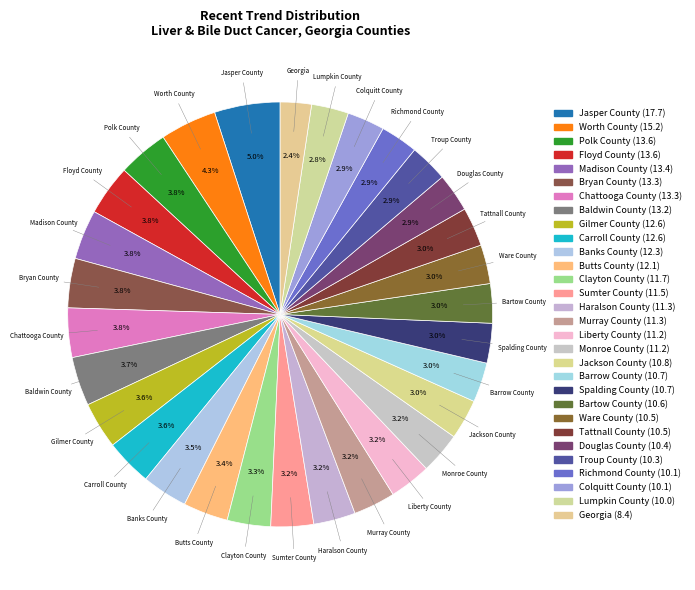

Which category has the biggest portion of the pie?

Jasper County